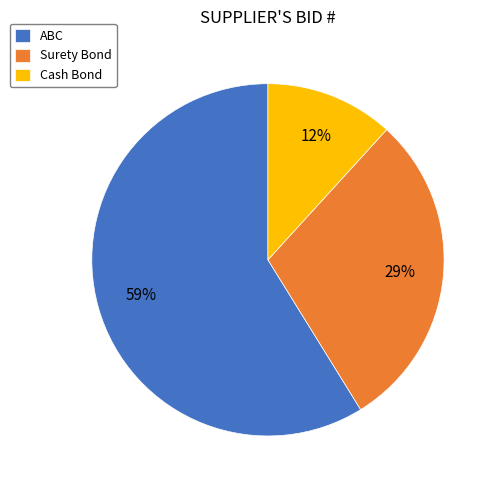

Do ABC and Cash Bond together represent more than half of the pie?

Yes